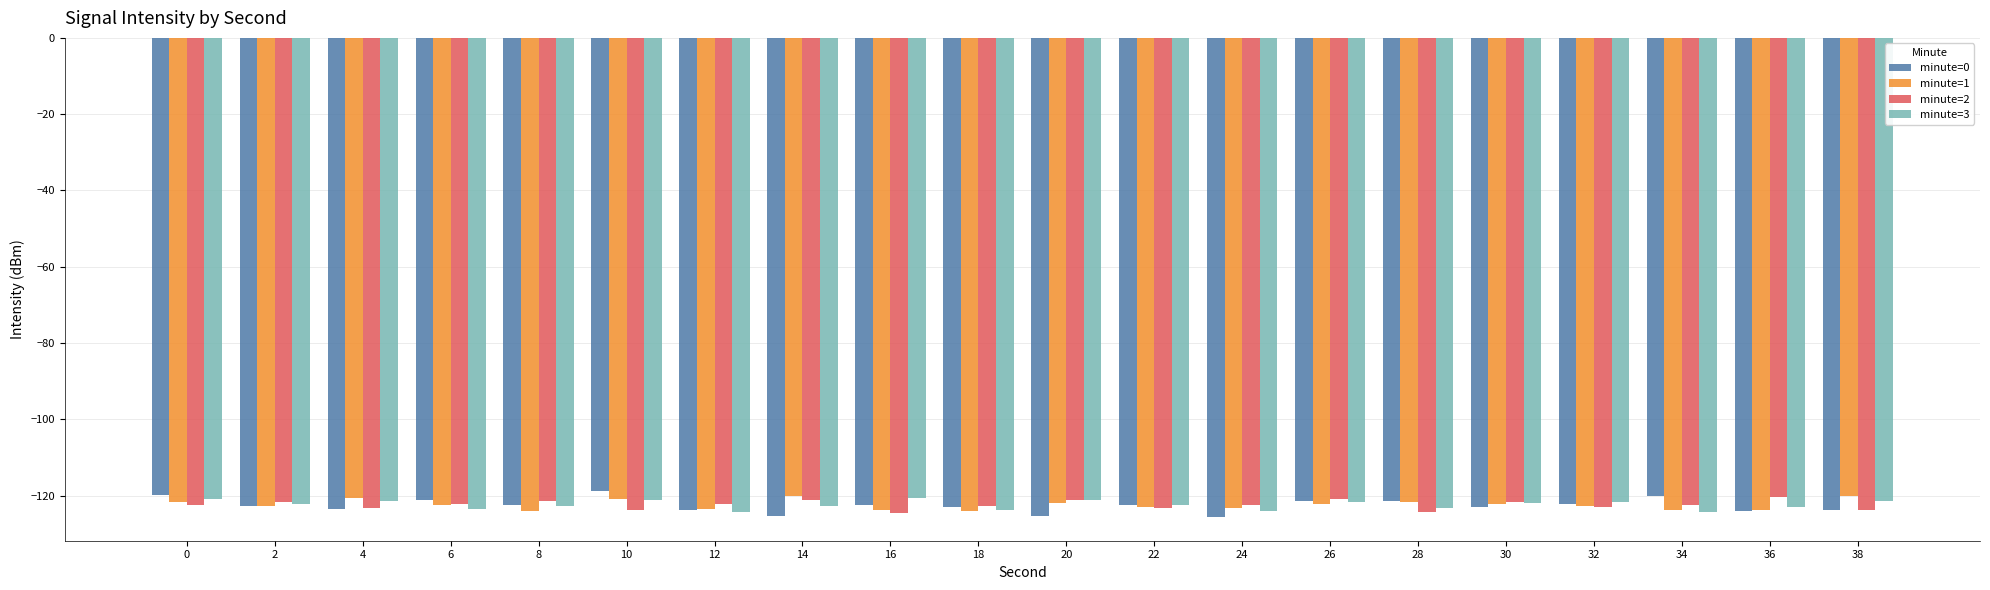

What is the spread (max minus min) of values at 10?

5.0